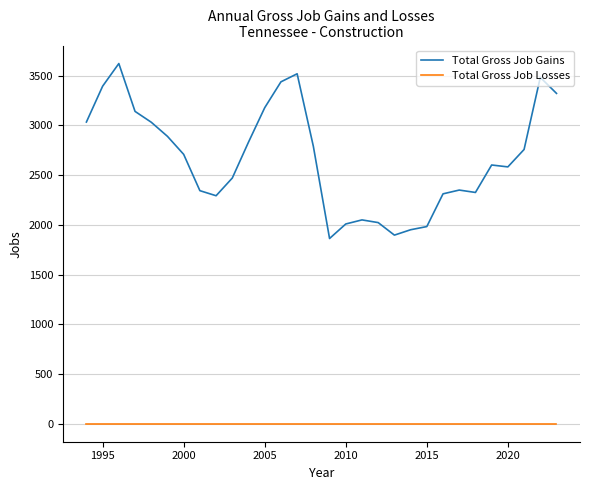

Rank the series by their maximum value, from highest to lowest.

Total Gross Job Gains, Total Gross Job Losses